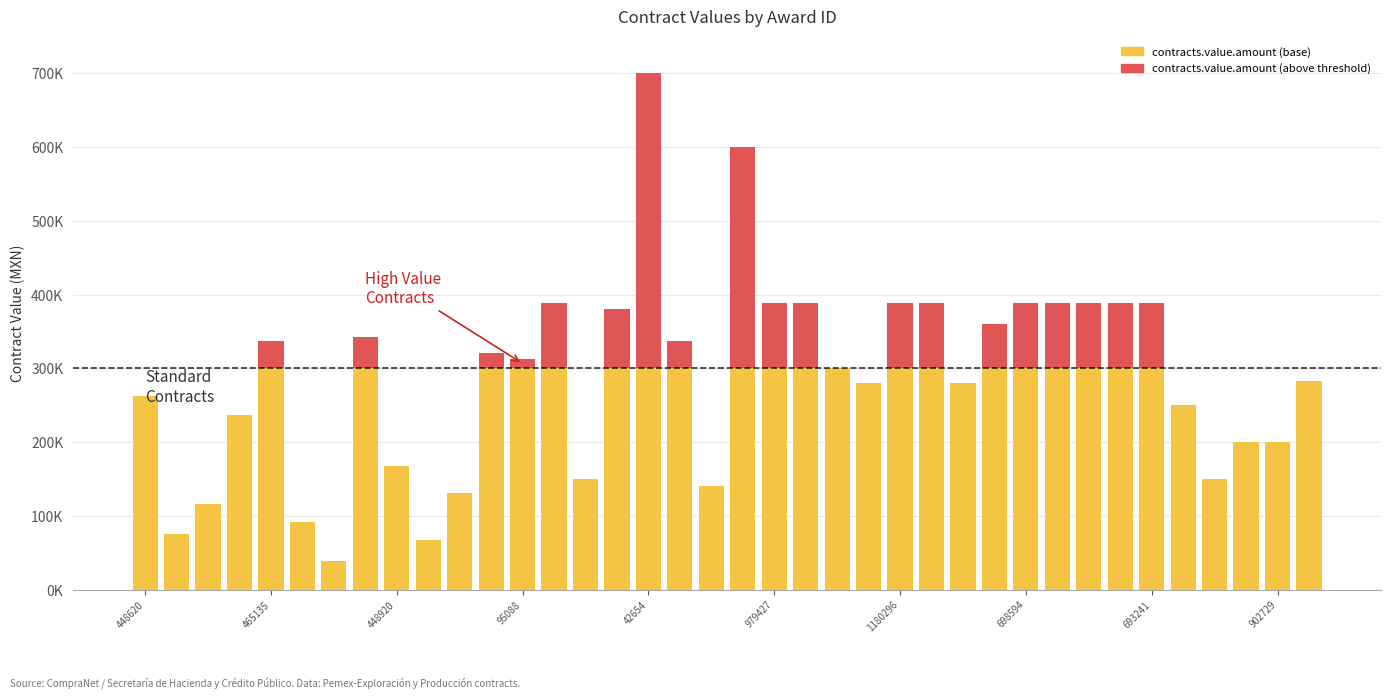

Which series has the widest spread of values?

contracts.value.amount (above threshold)